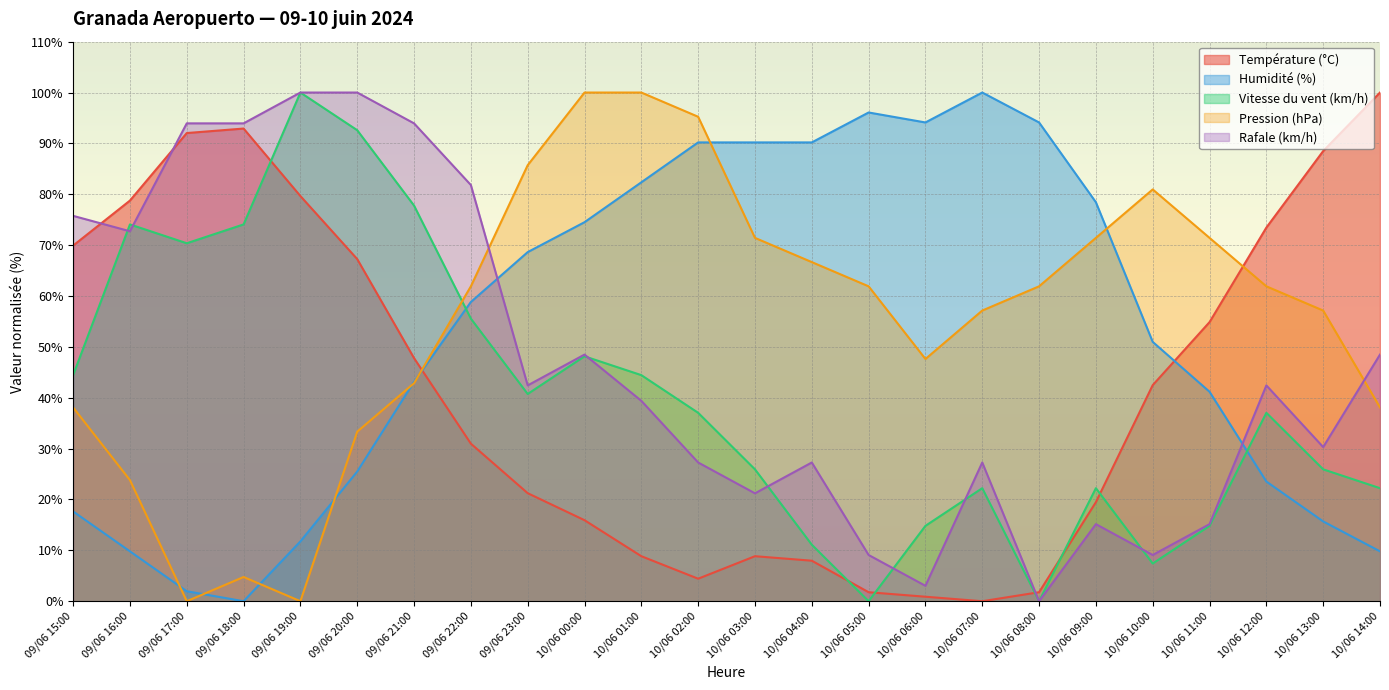

Where does the Pression (hPa) series first go above 61?

09/06 22:00